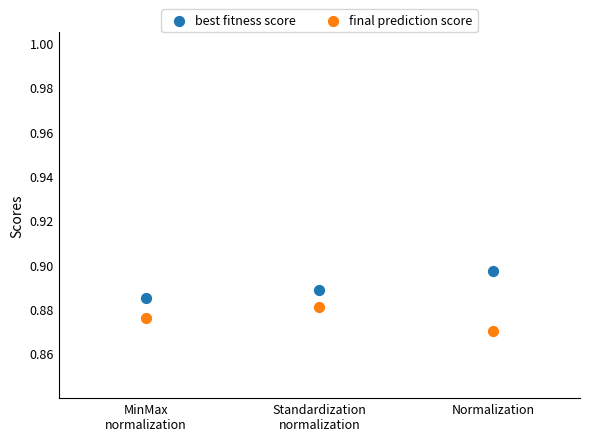

Which series reaches the minimum Y coordinate?

final prediction score